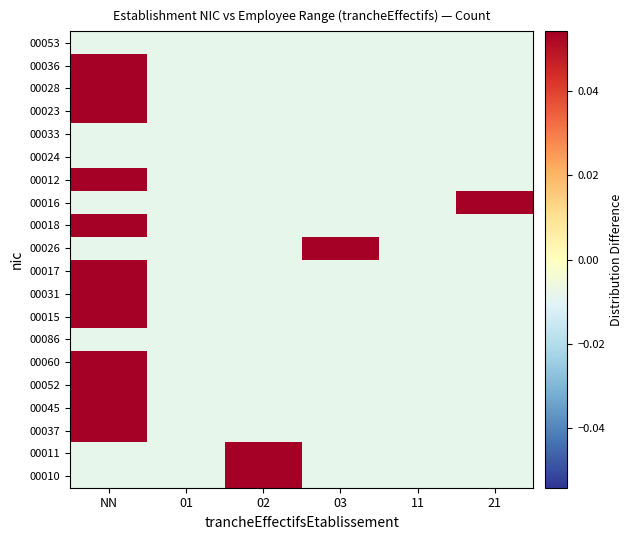

Between 02 and NN, which is larger?

02